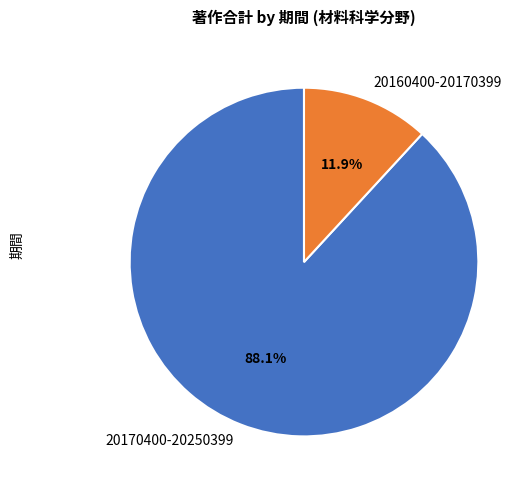

To the nearest percent, what is the combined percentage of 20160400-20170399 and 20170400-20250399?

100%